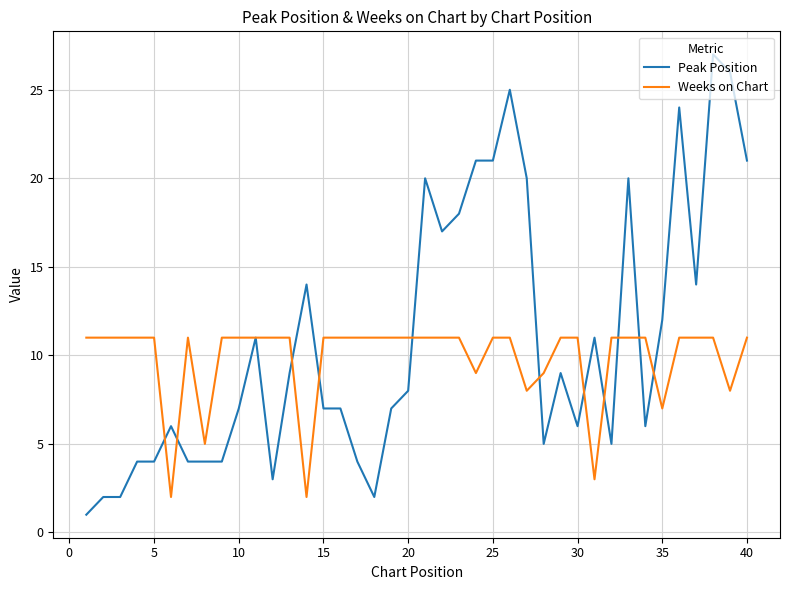

What are all the series names shown in the legend?

Peak Position, Weeks on Chart